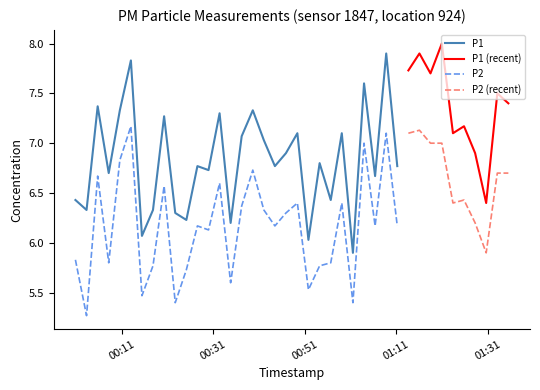

List the labels in order of P2 value, largest first.

5, 31, 28, 30, 26, 32, 33, 4, 16, 38, 39, 2, 13, 8, 35, 20, 24, 34, 15, 17, 19, 36, 11, 18, 27, 29, 12, 37, 0, 3, 23, 7, 22, 10, 14, 21, 6, 9, 25, 1